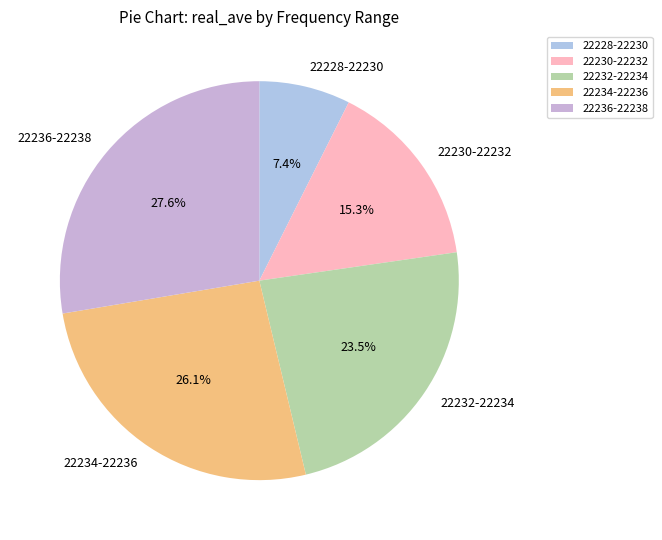

Rank the categories by value from lowest to highest.

22228-22230, 22230-22232, 22232-22234, 22234-22236, 22236-22238